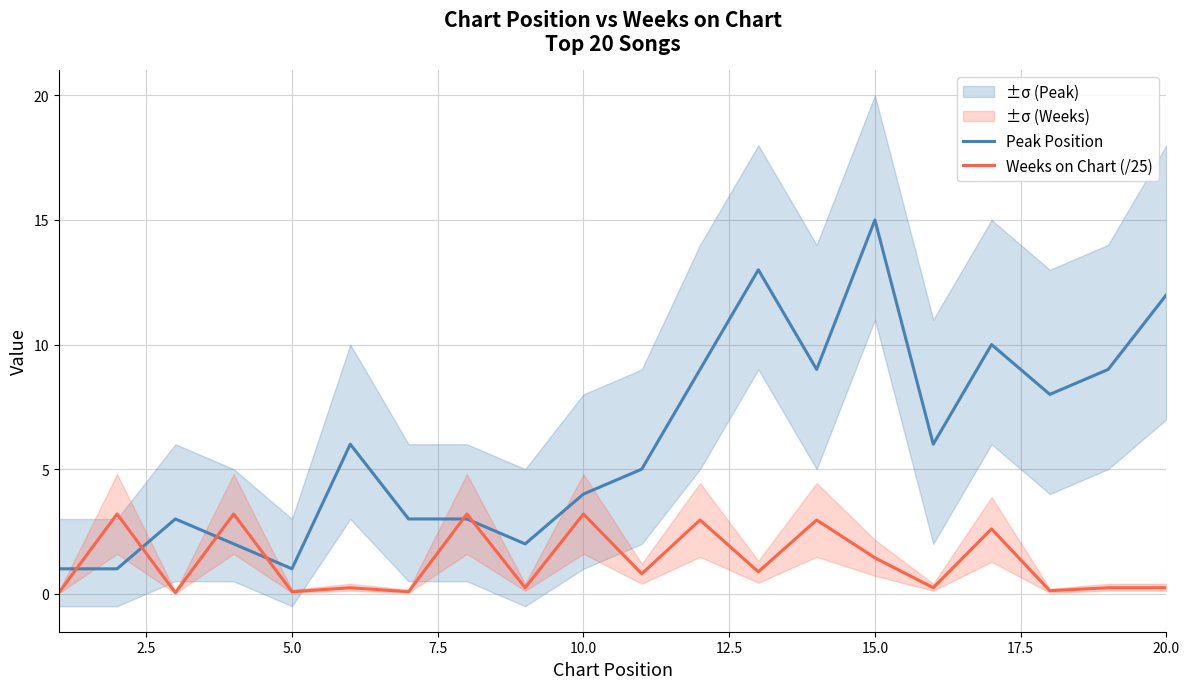

What is the lowest value of the Peak Position series?

1.0